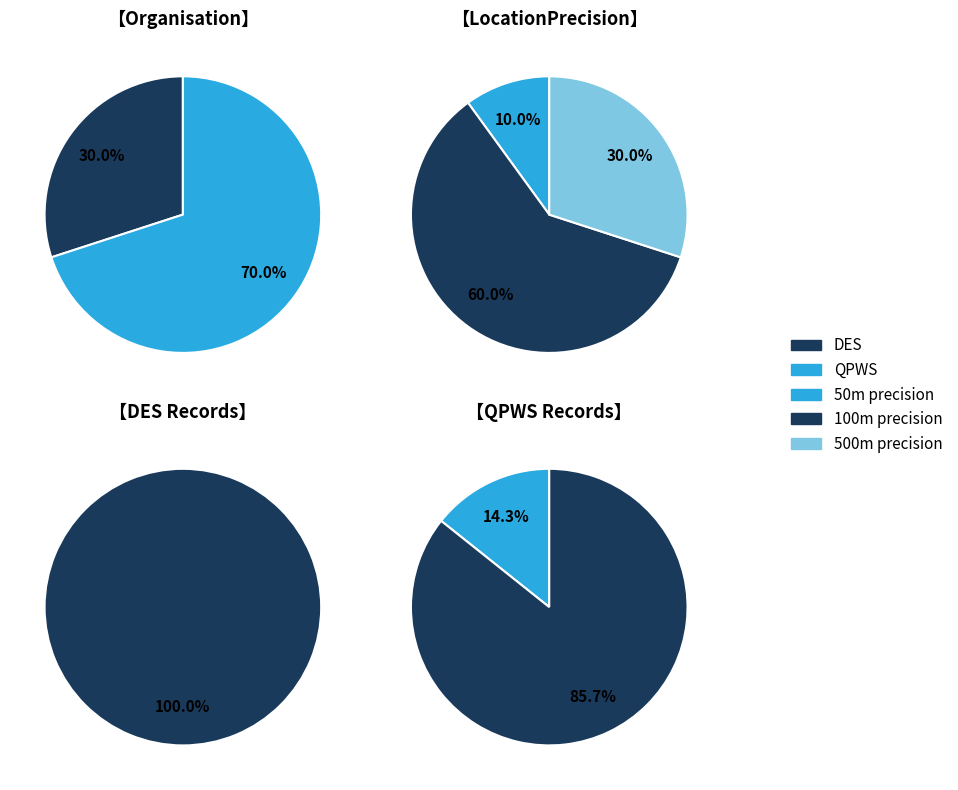

What portion of the pie excludes 2?

100.0%